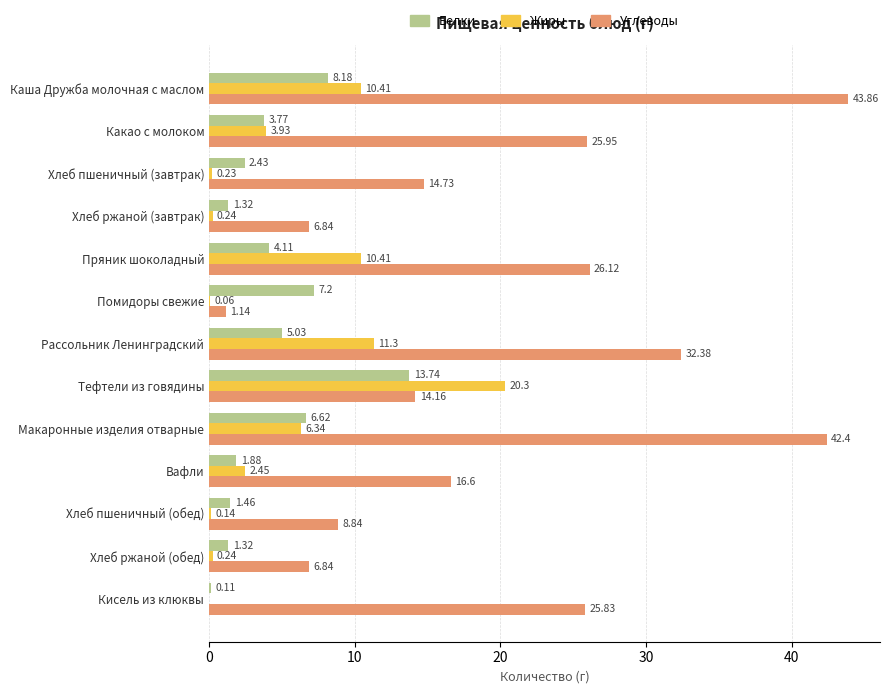

Which series changed the most between Помидоры свежие and Вафли?

Углеводы